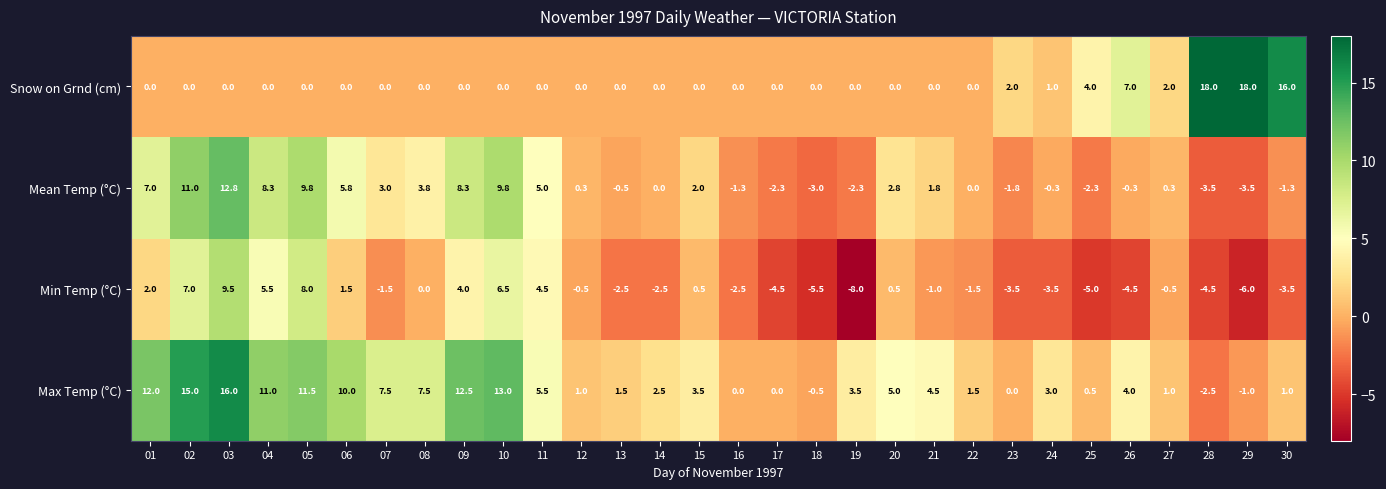

At which label is Snow on Grnd (cm) closest to 9?

26